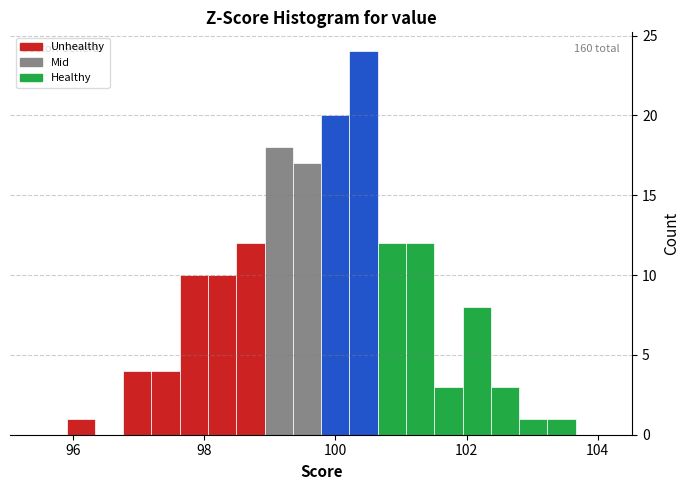

Around what value on the x-axis is the tallest bar? Give the approximate position of its centre, as read against the axis.

100.4